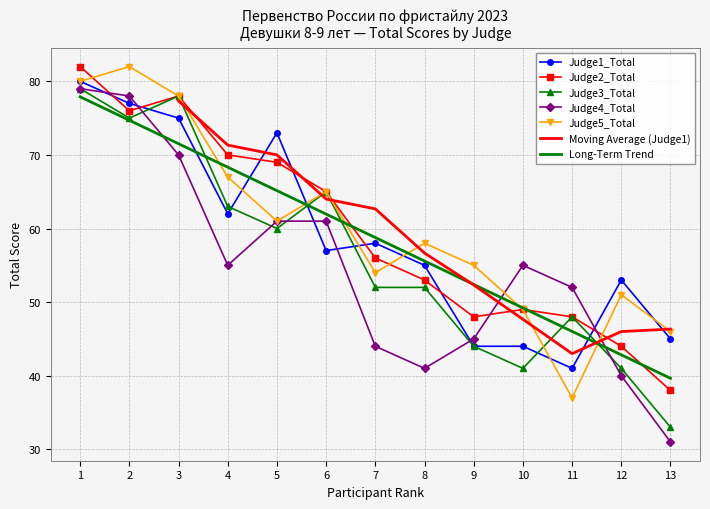

At 8, list the series in order from largest to smallest.

Judge5_Total, Judge1_Total, Judge2_Total, Judge3_Total, Judge4_Total